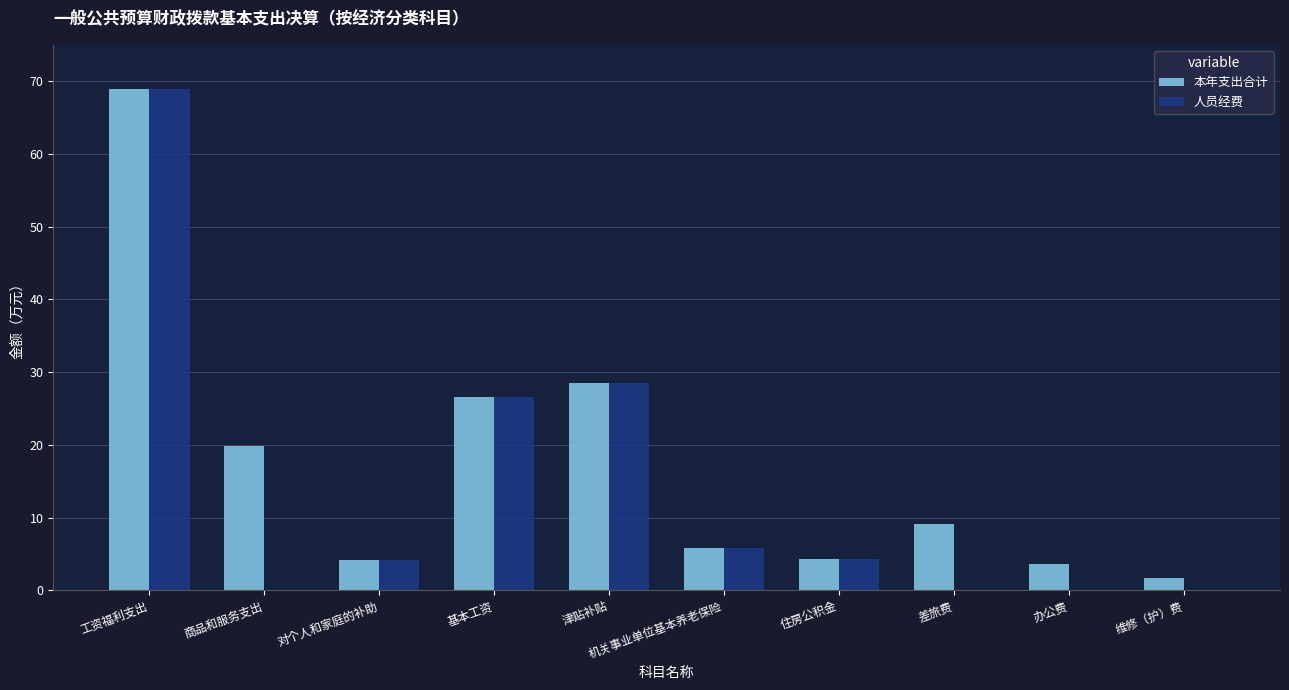

Which series changed the most between 差旅费 and 维修（护）费?

本年支出合计